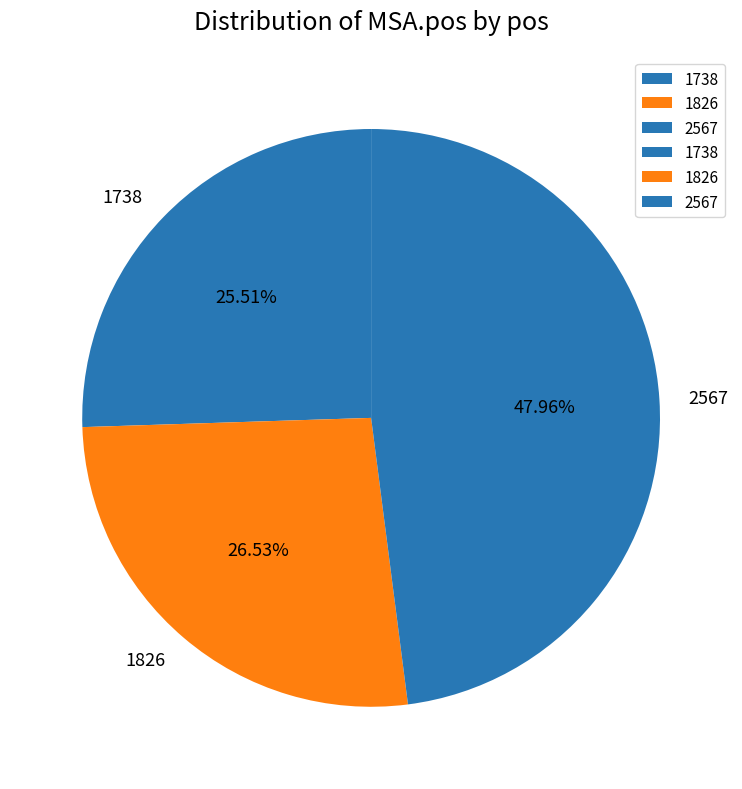

To the nearest percent, what is the difference between the 1738 and 2567 slice percentages?

22%